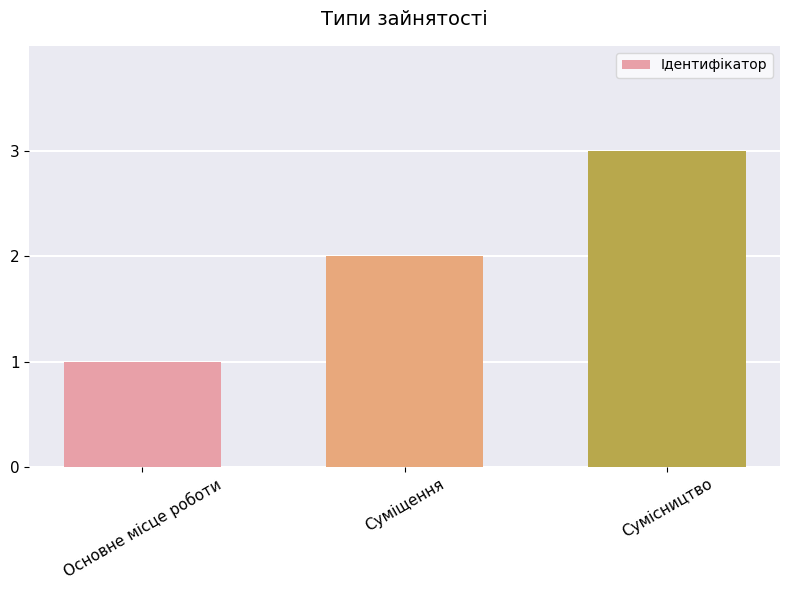

How many values are between 1 and 3?

3